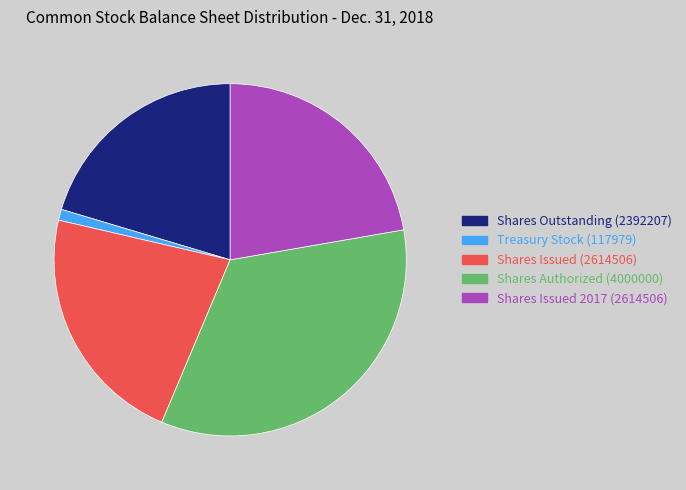

Is it true that Shares Issued 2017 (2614506) is 17% of the pie?

False